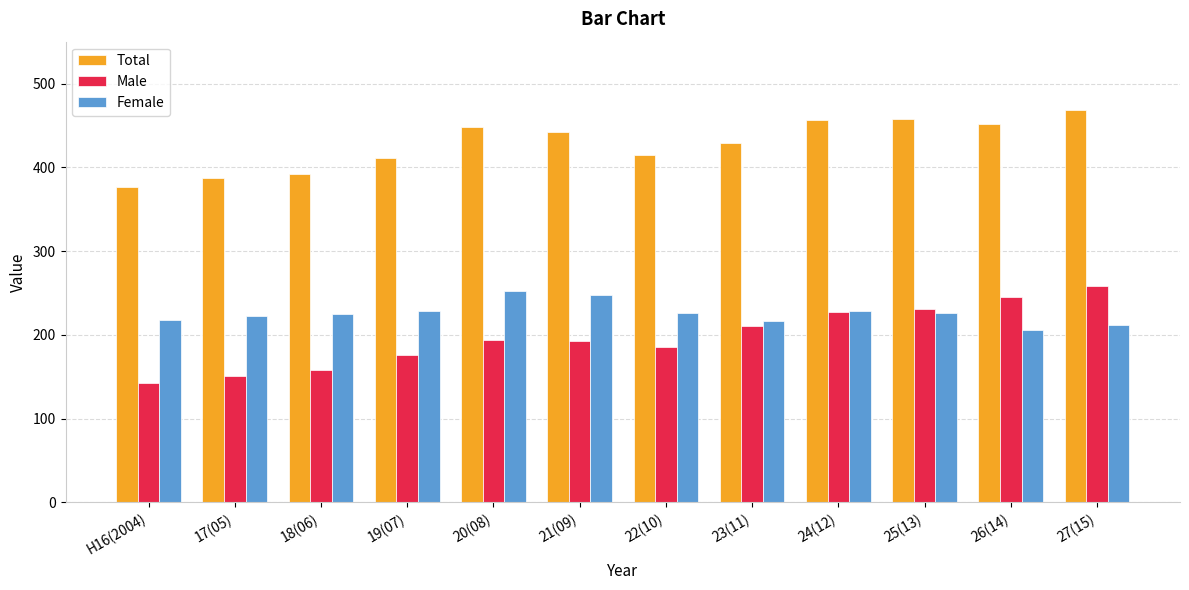

Are the bars horizontal?

No